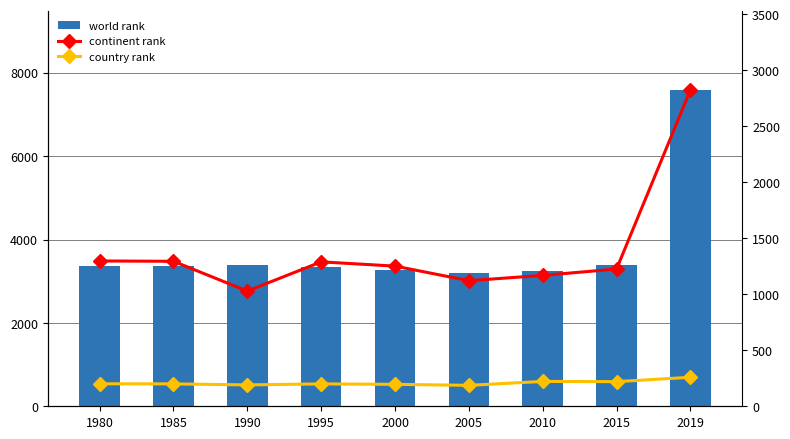

At 1980, list the series in order from smallest to largest.

country rank, continent rank, world rank